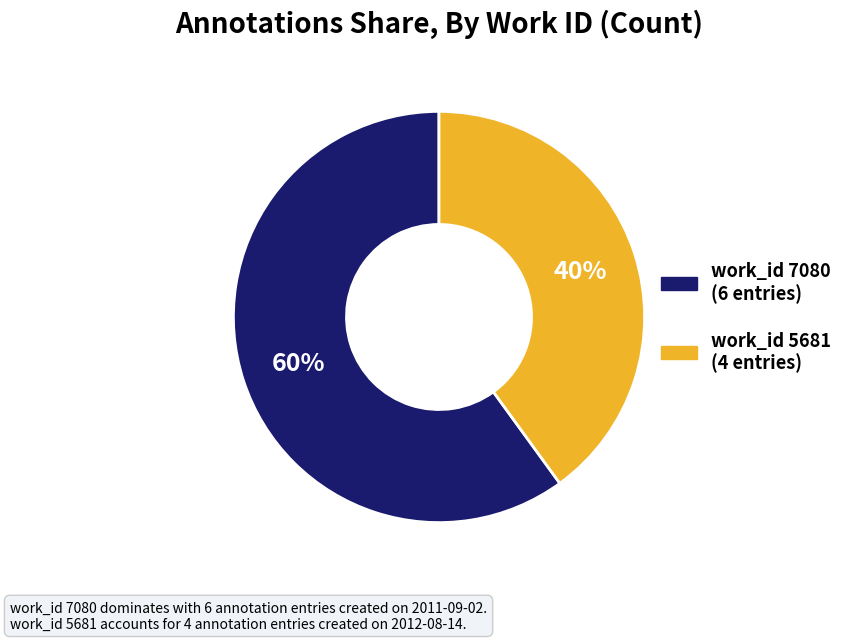

Is there any slice that represents more than half of the pie?

Yes